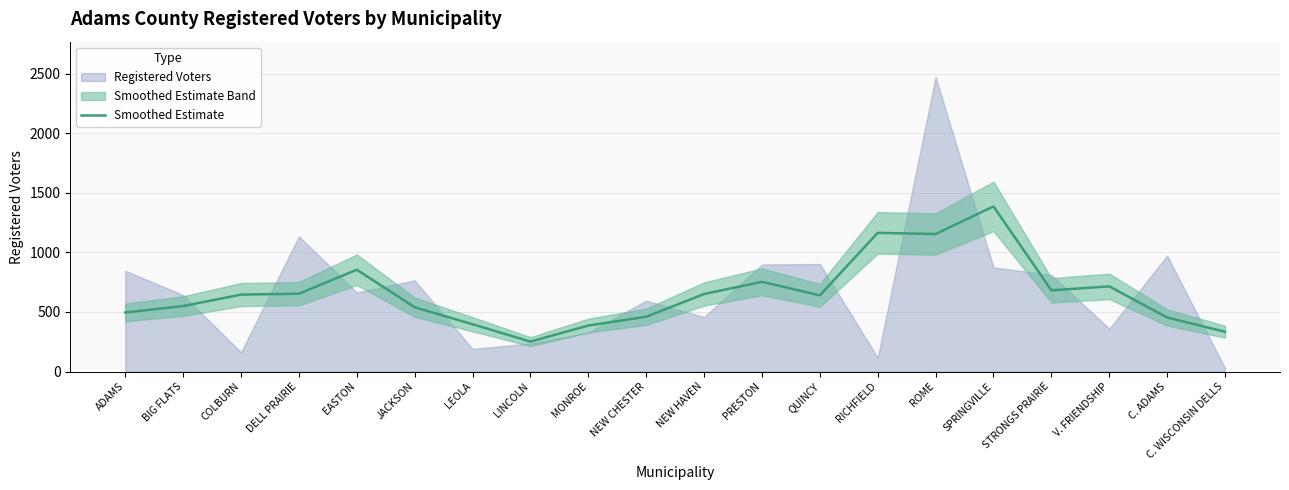

Reading right to left, what are all the values shown in this chart?

C. WISCONSIN DELLS=334.0	C. ADAMS=454.0	V. FRIENDSHIP=715.0	STRONGS PRAIRIE=682.0	SPRINGVILLE=1386.3	ROME=1154.7	RICHFIELD=1164.3	QUINCY=639.7	PRESTON=753.3	NEW HAVEN=650.7	NEW CHESTER=460.0	MONROE=386.0	LINCOLN=251.0	LEOLA=397.0	JACKSON=539.7	EASTON=854.7	DELL PRAIRIE=653.3	COLBURN=646.0	BIG FLATS=549.7	ADAMS=496.0